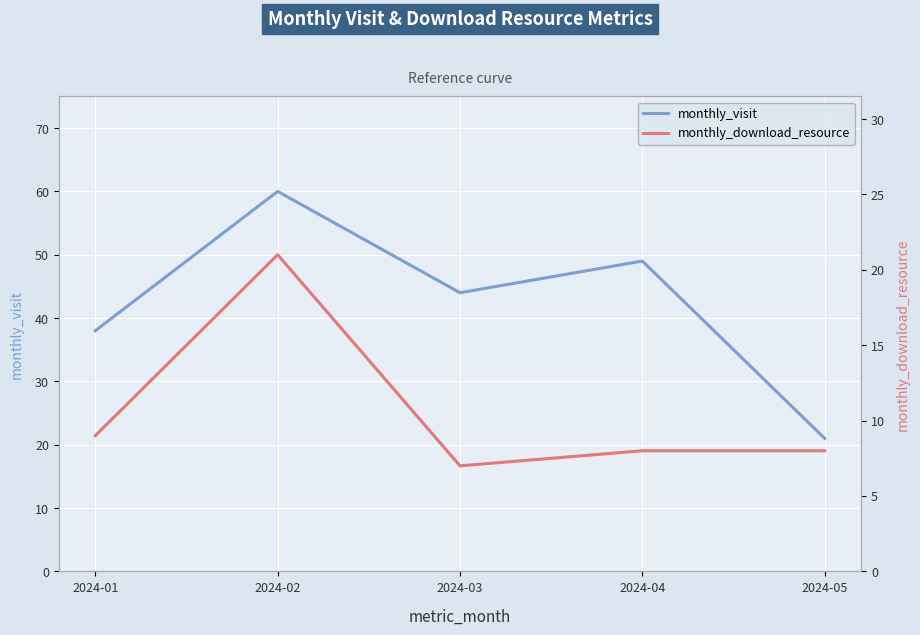

Is it true that monthly_visit equals 76 at 2024-03?

False